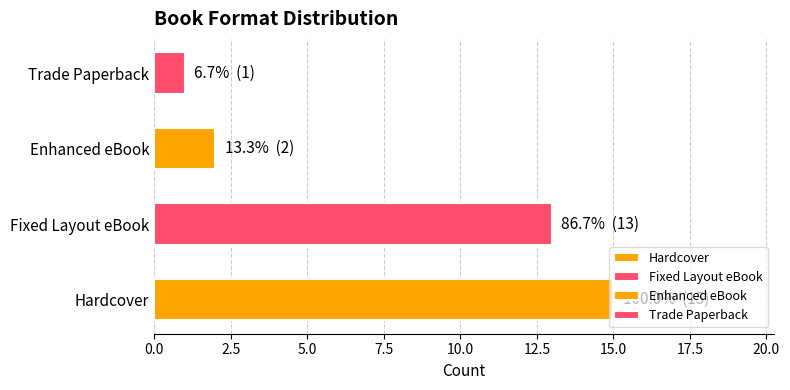

Read the value at Fixed Layout eBook, to the nearest 10.

10